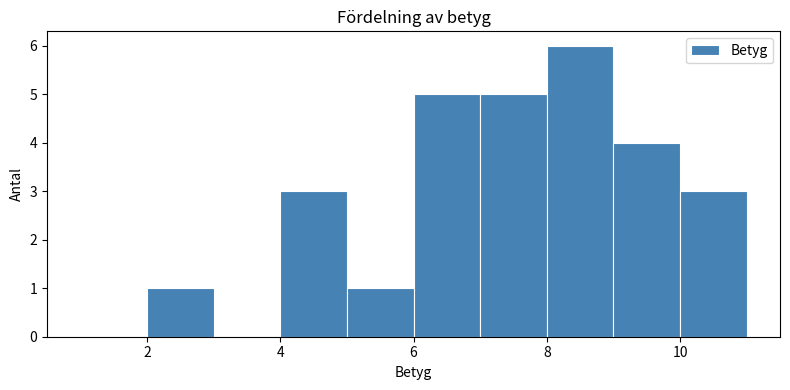

How tall is the bar that spans 9 to 10 on the x-axis? The values are not printed on the chart, so give them approximately, as read against the axis.

4